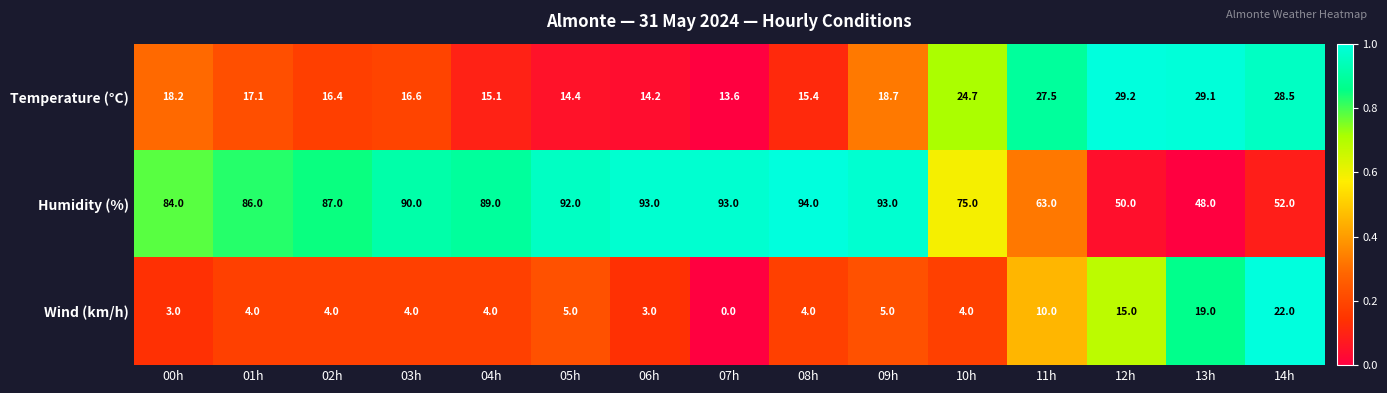

At which label is Humidity (%) closest to 71?

10h